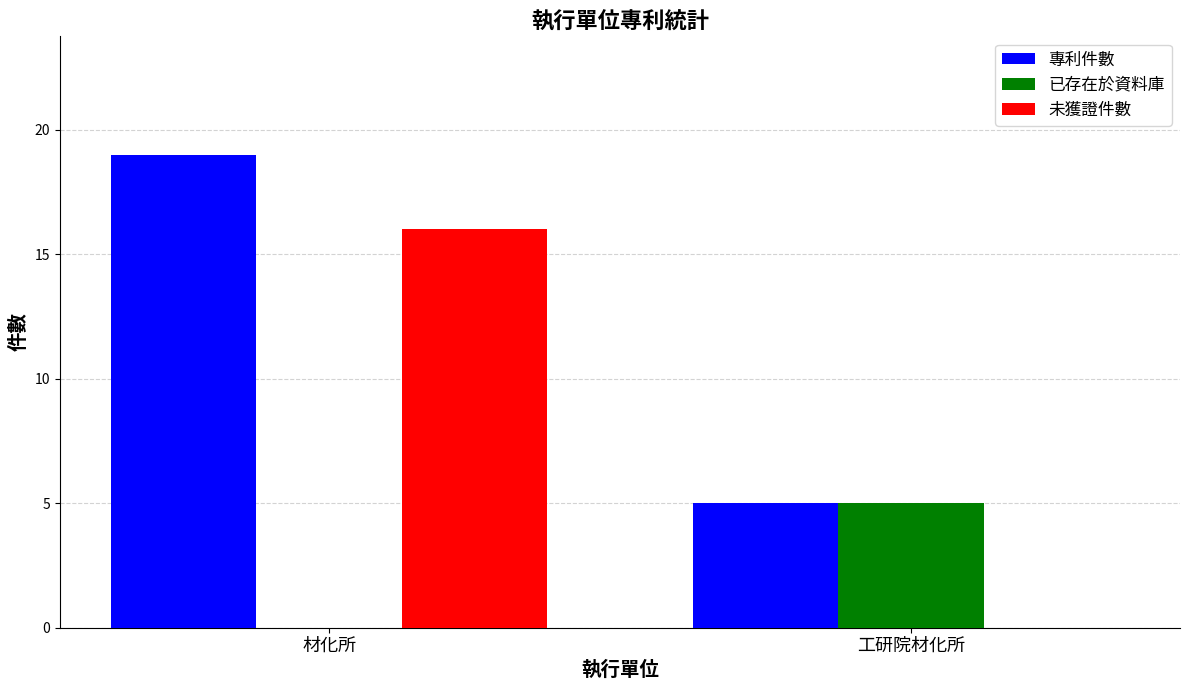

Which series has the largest total across all categories?

專利件數